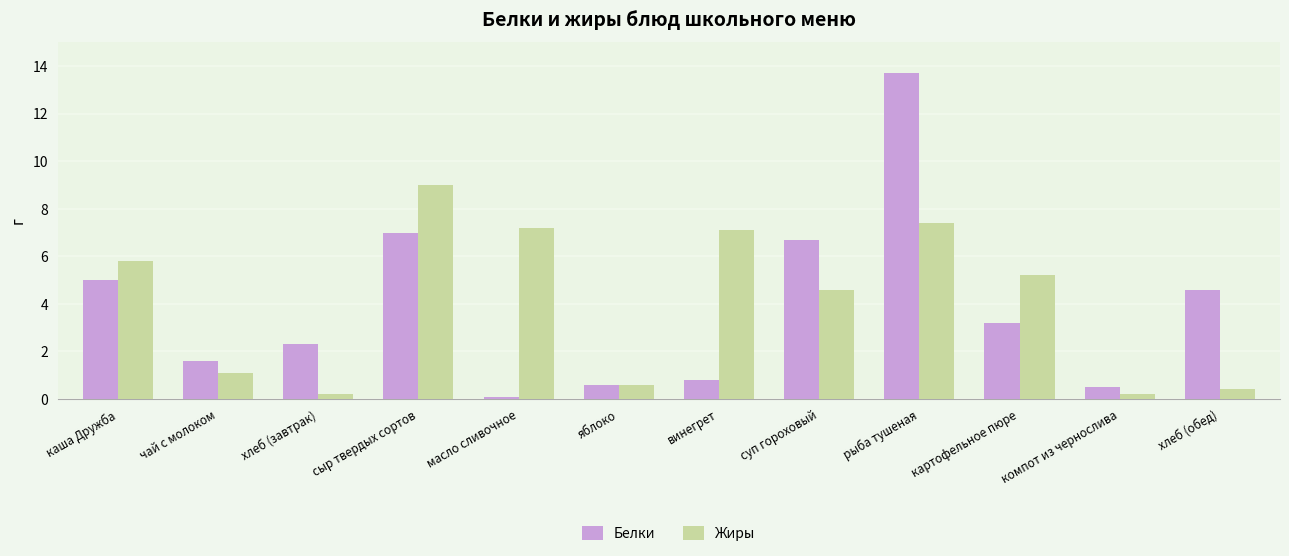

Which series has the largest total across all categories?

Жиры